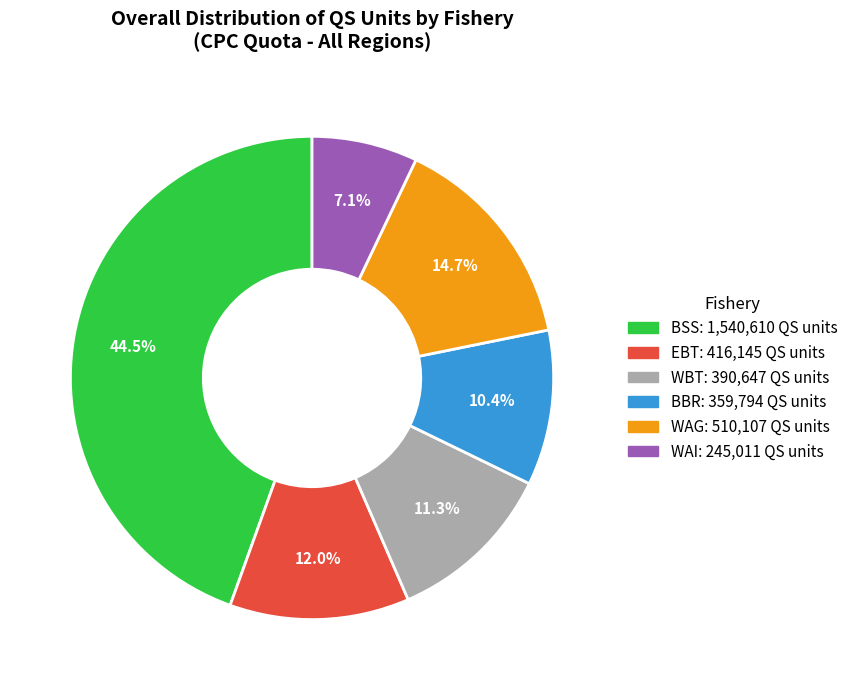

Does any single category account for the majority?

No